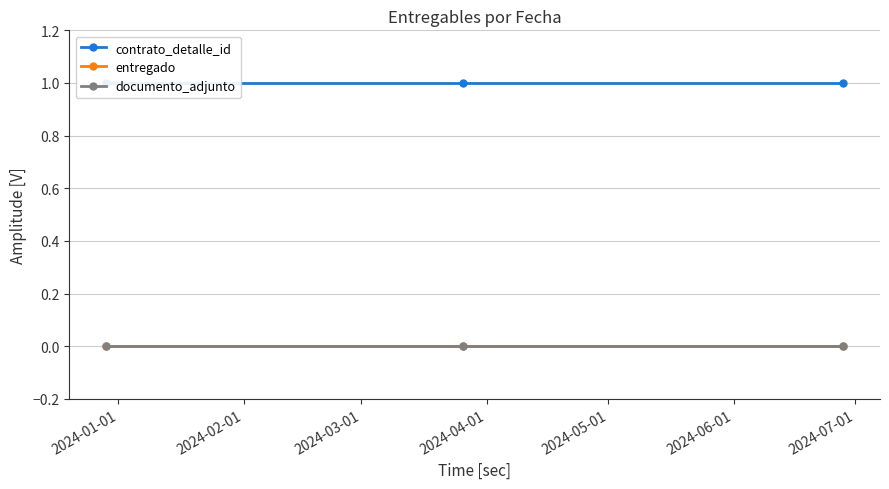

What position from the right is 2024-01-01?

3